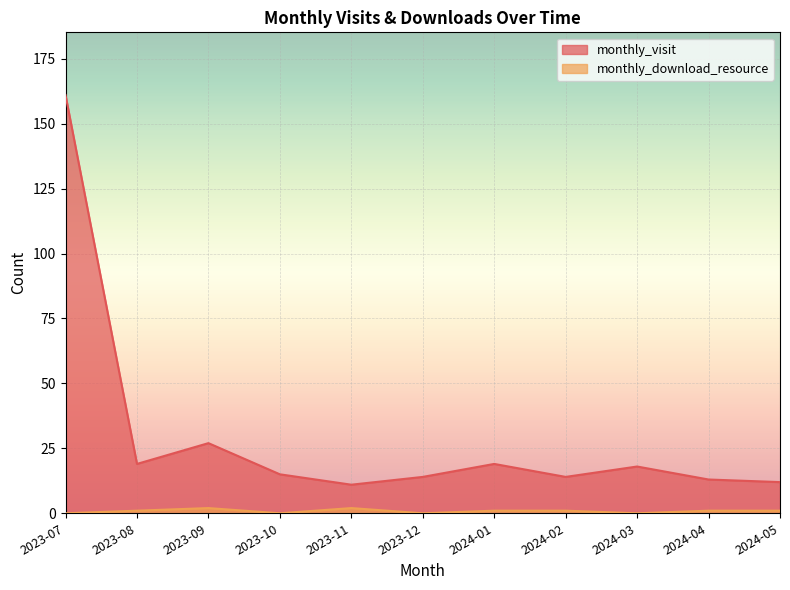

At which category is the sum across all series the highest?

2023-07